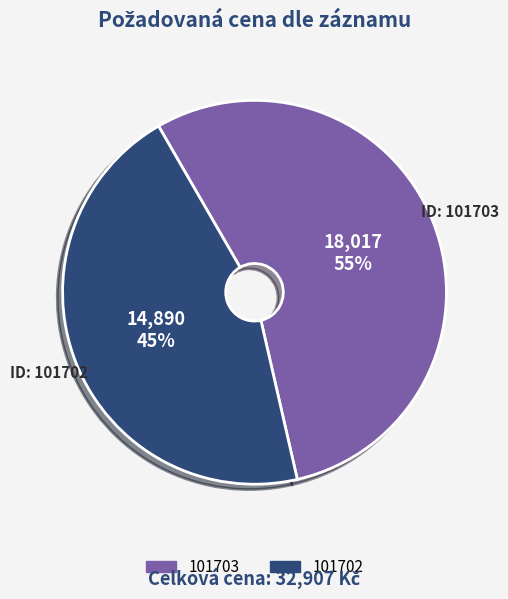

Which slice is the smallest?

101702